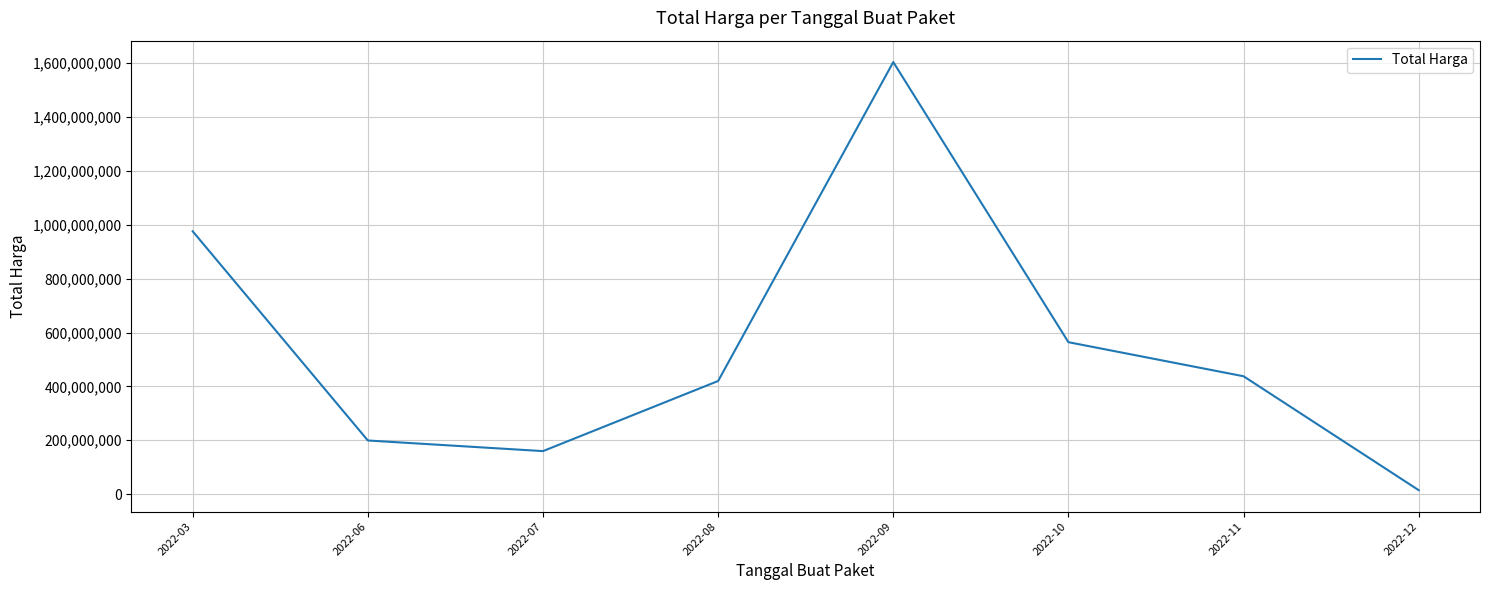

Is it true that the value at 2022-08 is 420075000?

True